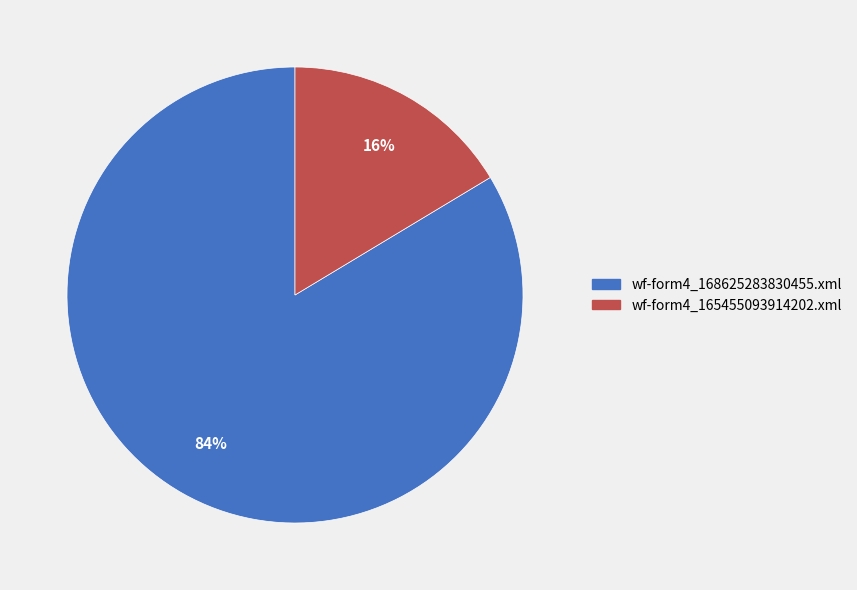

What is the largest slice in the pie chart?

wf-form4_168625283830455.xml